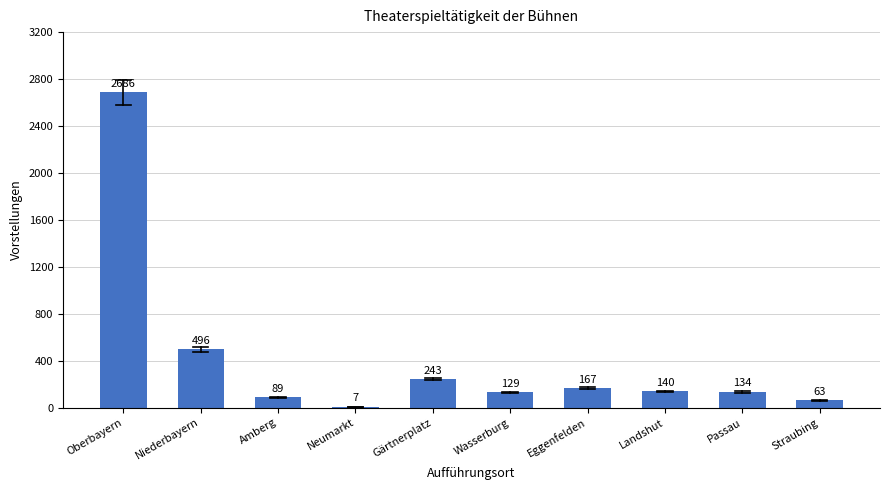

What is the change in value from Wasserburg to Eggenfelden?

+38